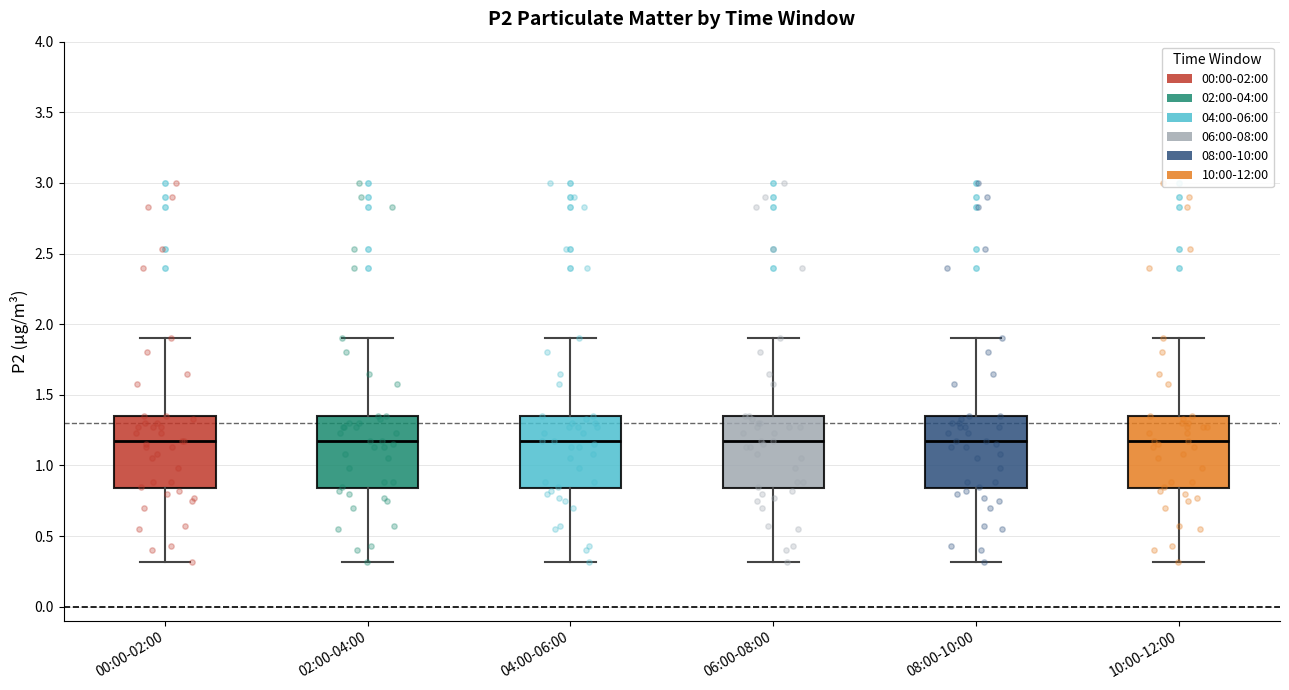

Reading left to right, read every box against the y-axis: the position of its median line, the range the box covers, and the ends of its whiskers. The values are not printed on the chart, so give them approximately, as read against the axis.

00:00-02:00: median 1.15, box 0.85 to 1.35, whiskers 0.30 to 1.90
02:00-04:00: median 1.15, box 0.85 to 1.35, whiskers 0.30 to 1.90
04:00-06:00: median 1.15, box 0.85 to 1.35, whiskers 0.30 to 1.90
06:00-08:00: median 1.15, box 0.85 to 1.35, whiskers 0.30 to 1.90
08:00-10:00: median 1.15, box 0.85 to 1.35, whiskers 0.30 to 1.90
10:00-12:00: median 1.15, box 0.85 to 1.35, whiskers 0.30 to 1.90